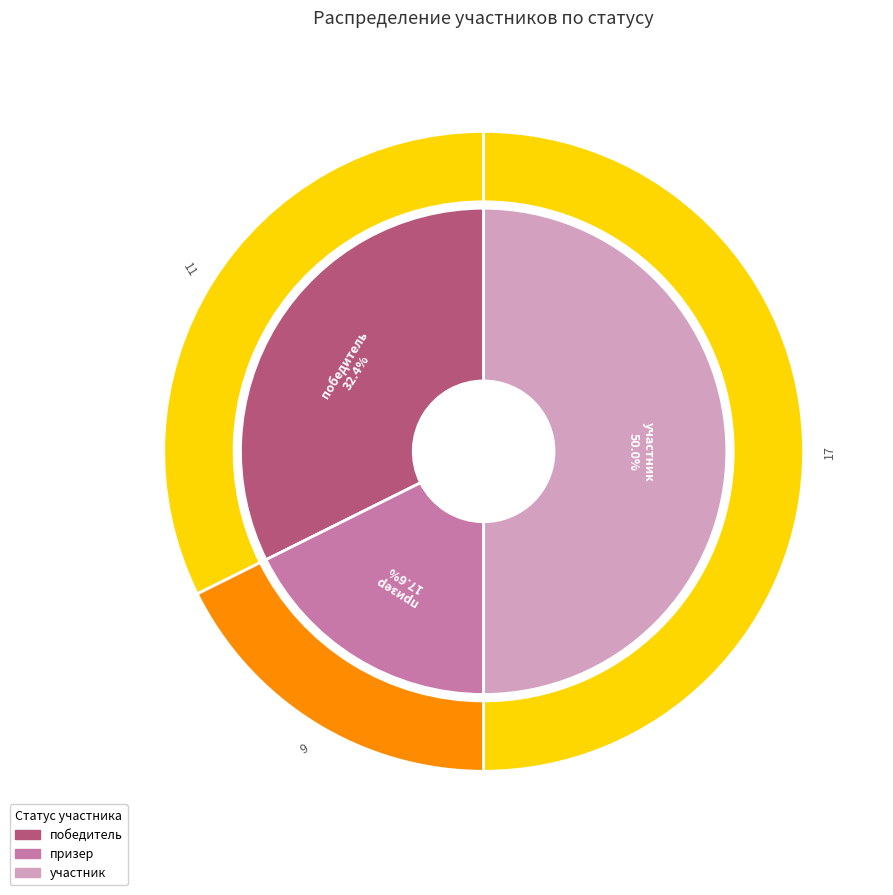

What is the ratio of the value at участник to the value at призер?

2.8